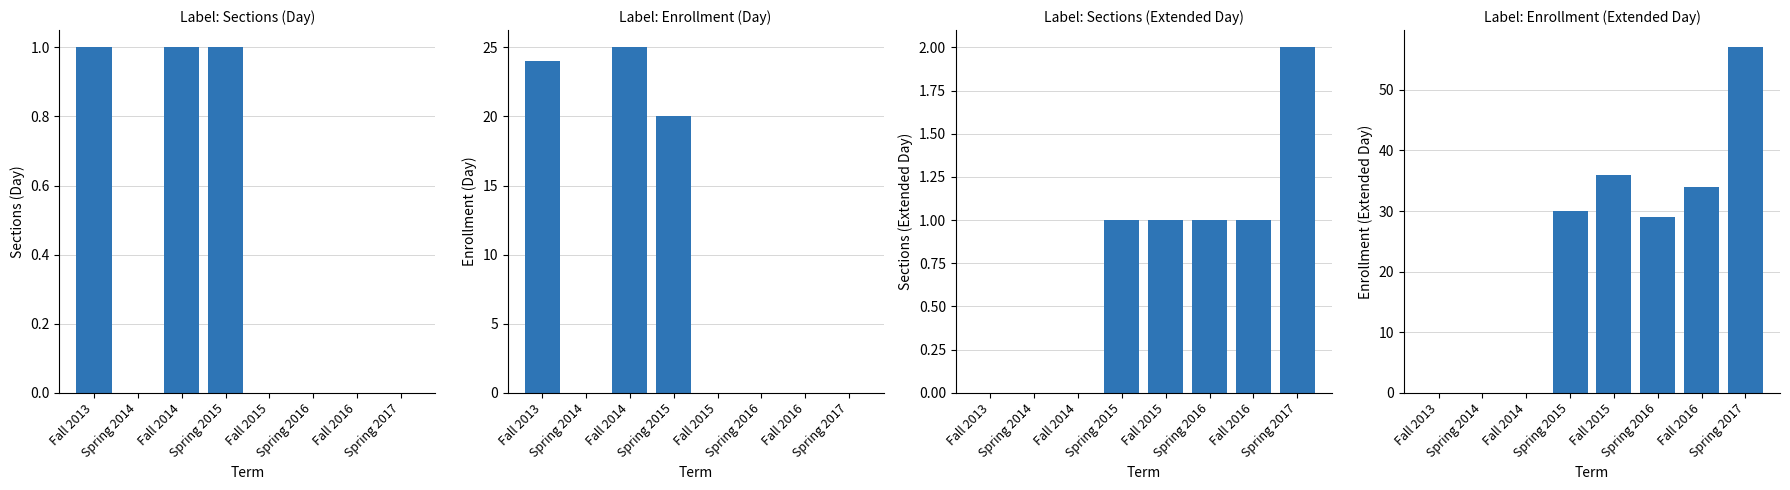

List the labels in order of Day Enroll value, smallest first.

Spring 2014, Fall 2015, Spring 2016, Fall 2016, Spring 2017, Spring 2015, Fall 2013, Fall 2014